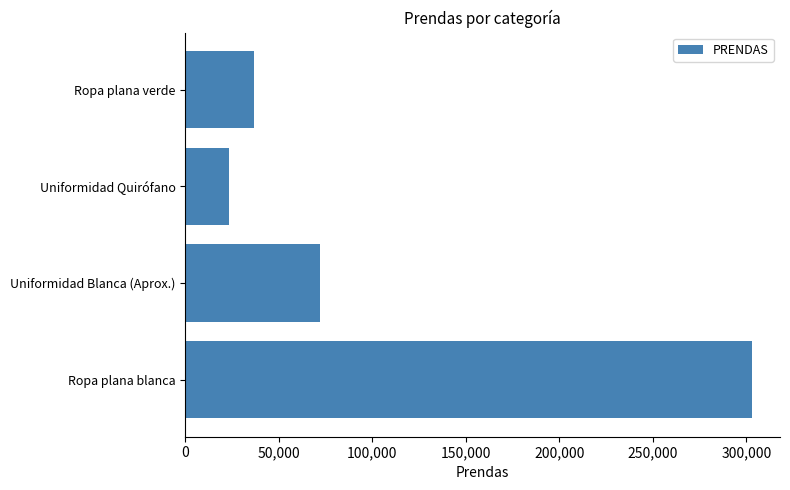

At which category does the chart reach its peak across all series?

Ropa plana blanca